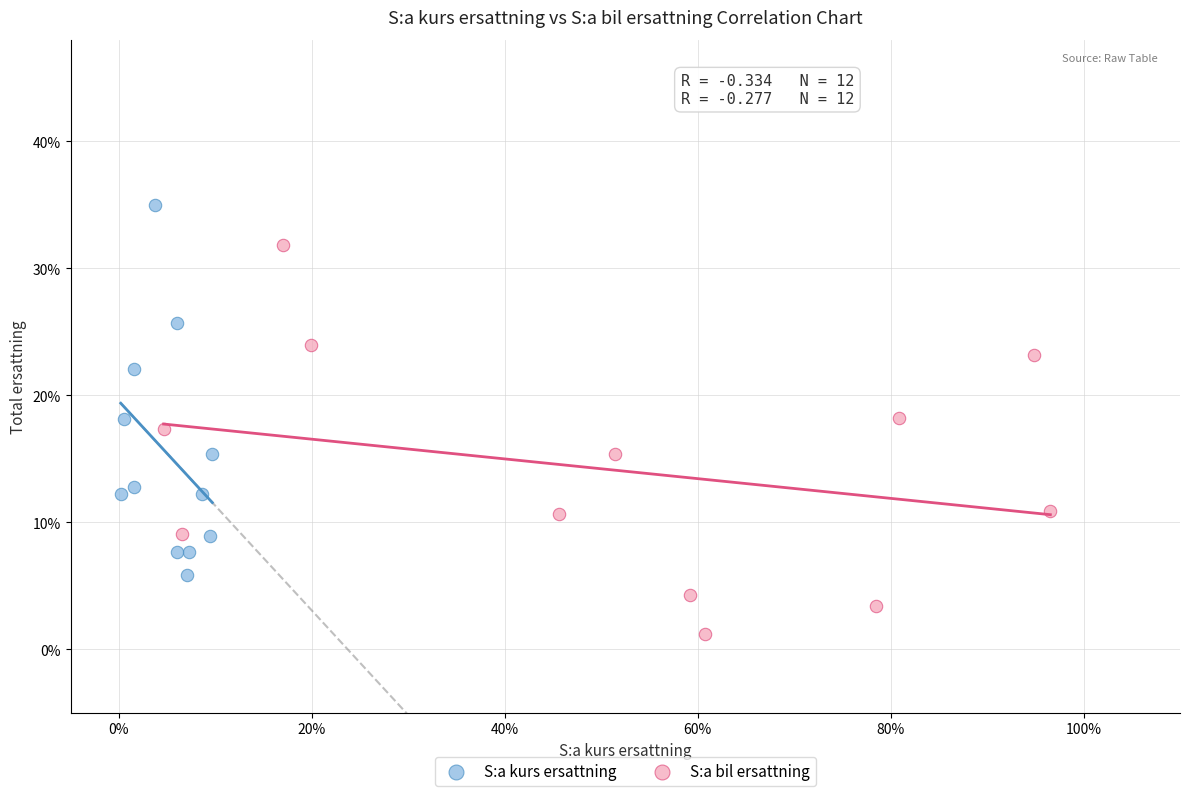

Which series contains the highest Y value?

S:a kurs ersattning